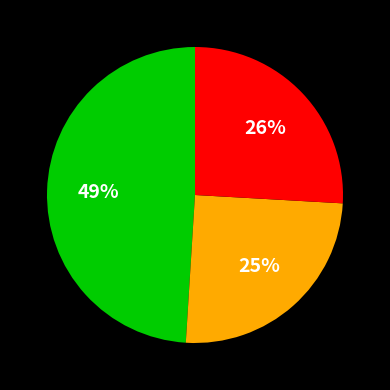

Is there any slice that represents more than half of the pie?

No